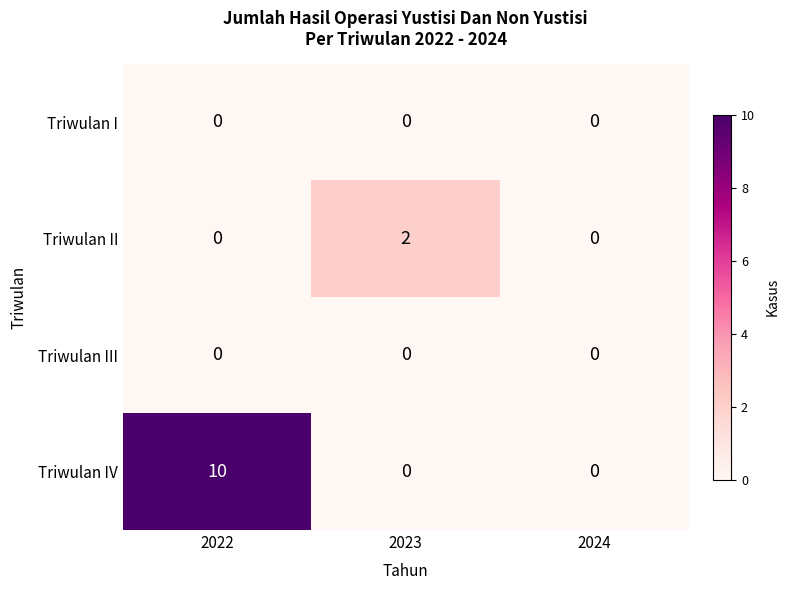

What is the greatest value displayed?

10